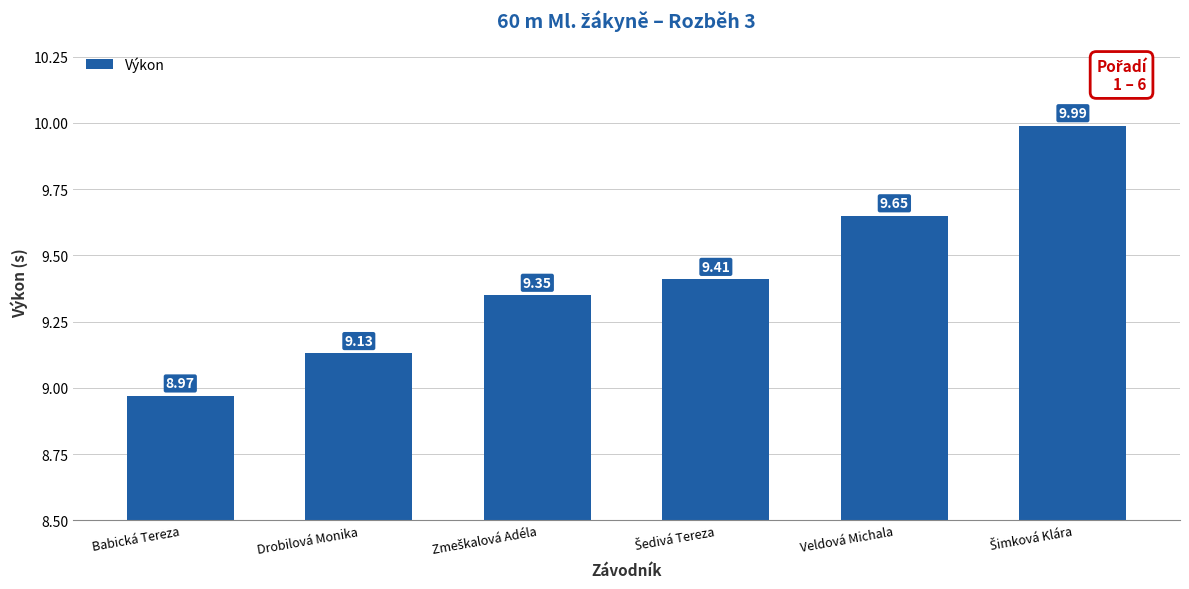

What is the difference between the maximum and minimum values?

1.0